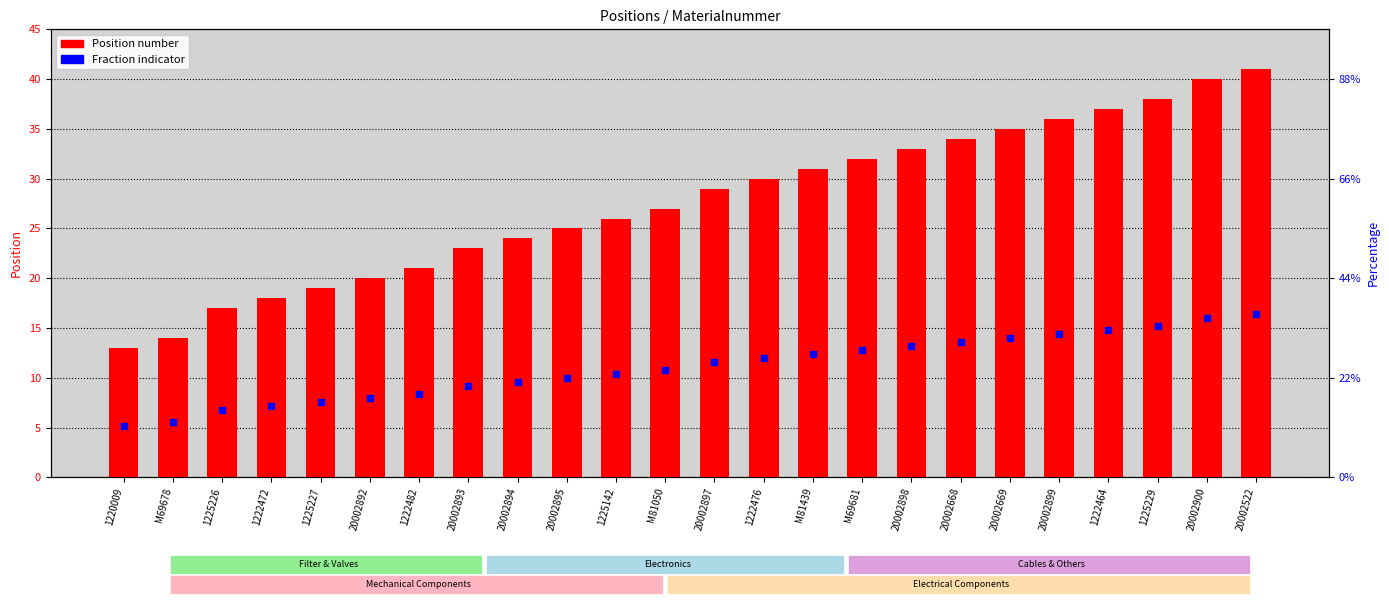

At how many categories does at least one series exceed 27?

12